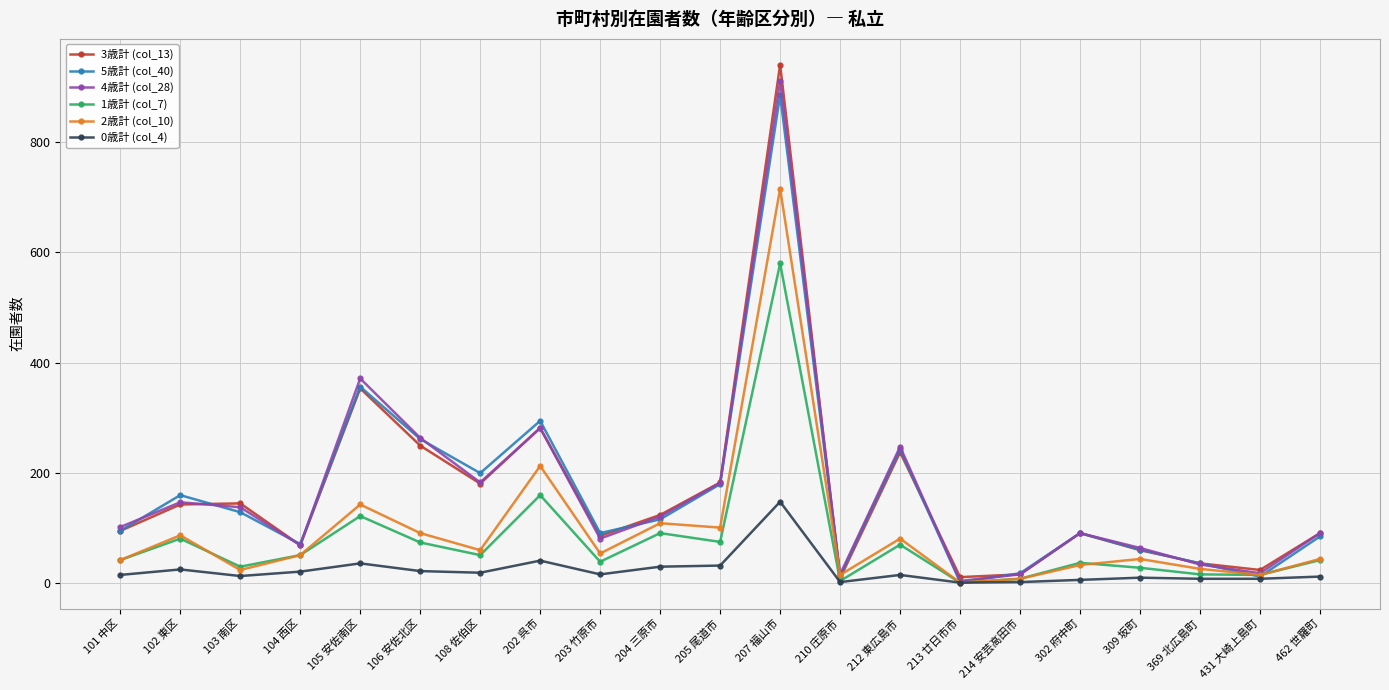

Is this an area chart (filled region under the line)?

No